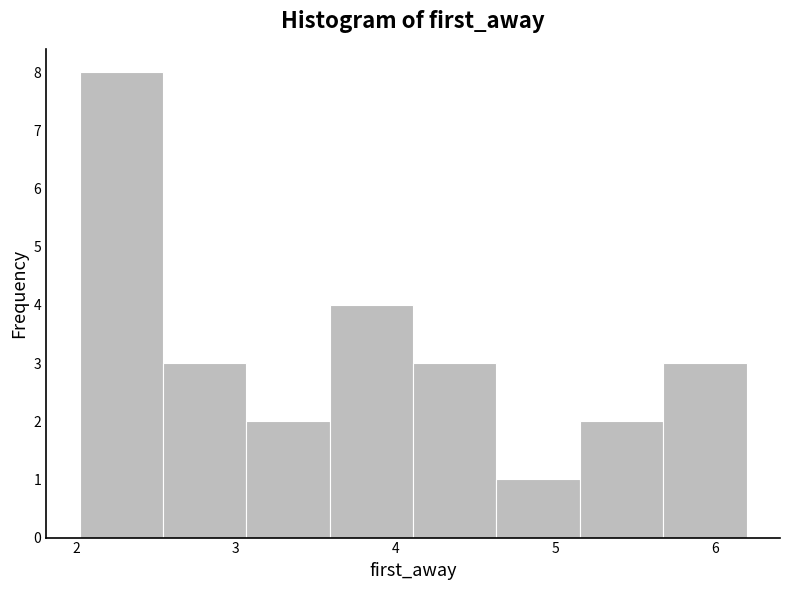

How tall is the bar that spans 3.1 to 3.6 on the x-axis? Neither the bar edges nor the heights are printed on the chart, so give them approximately, as read against the axes.

2